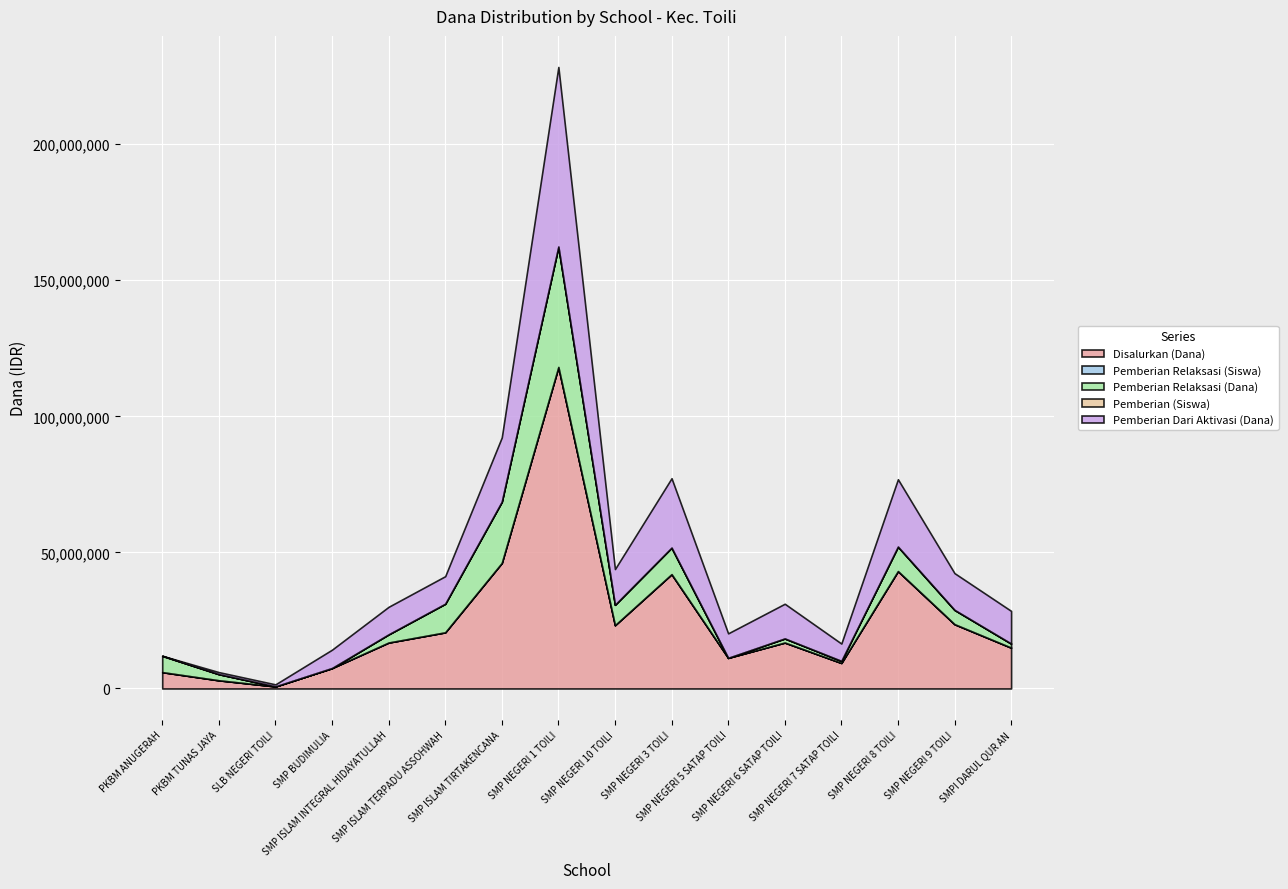

What is the average value of the Pemberian Relaksasi (Siswa) series?

10